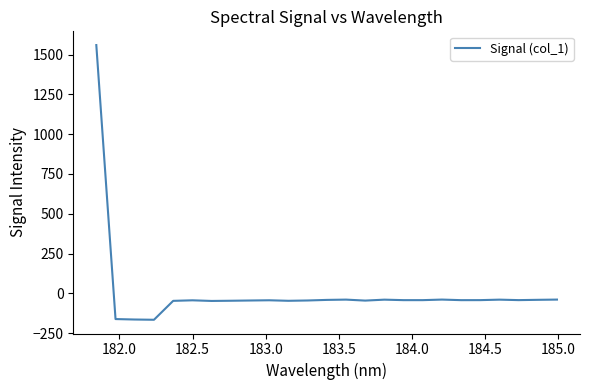

What is the minimum value shown in the chart?

-166.1